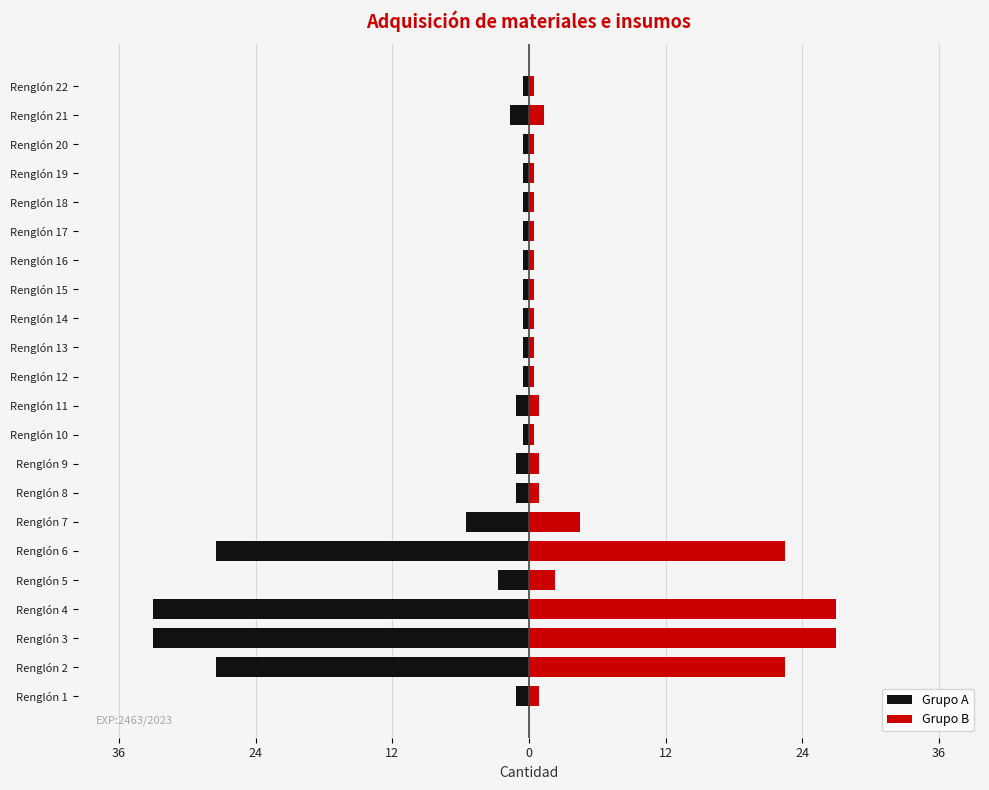

What is the sum of all Grupo B values?

115.7